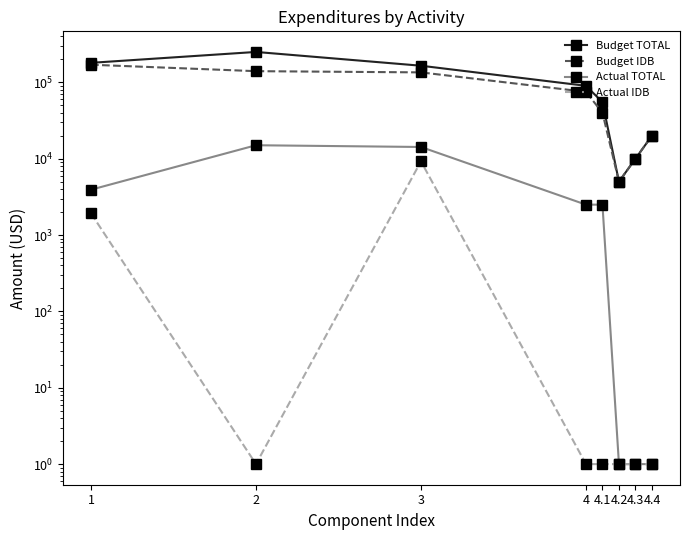

True or false: Budget TOTAL and Actual IDB intersect in this chart.

False